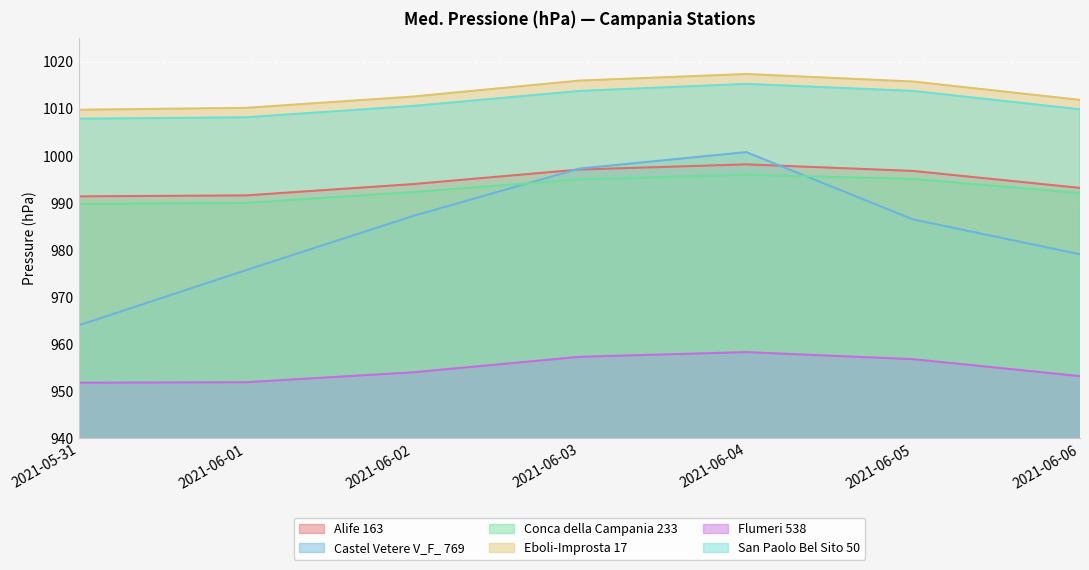

What is the total value across all series at 2021-06-01?

5927.6